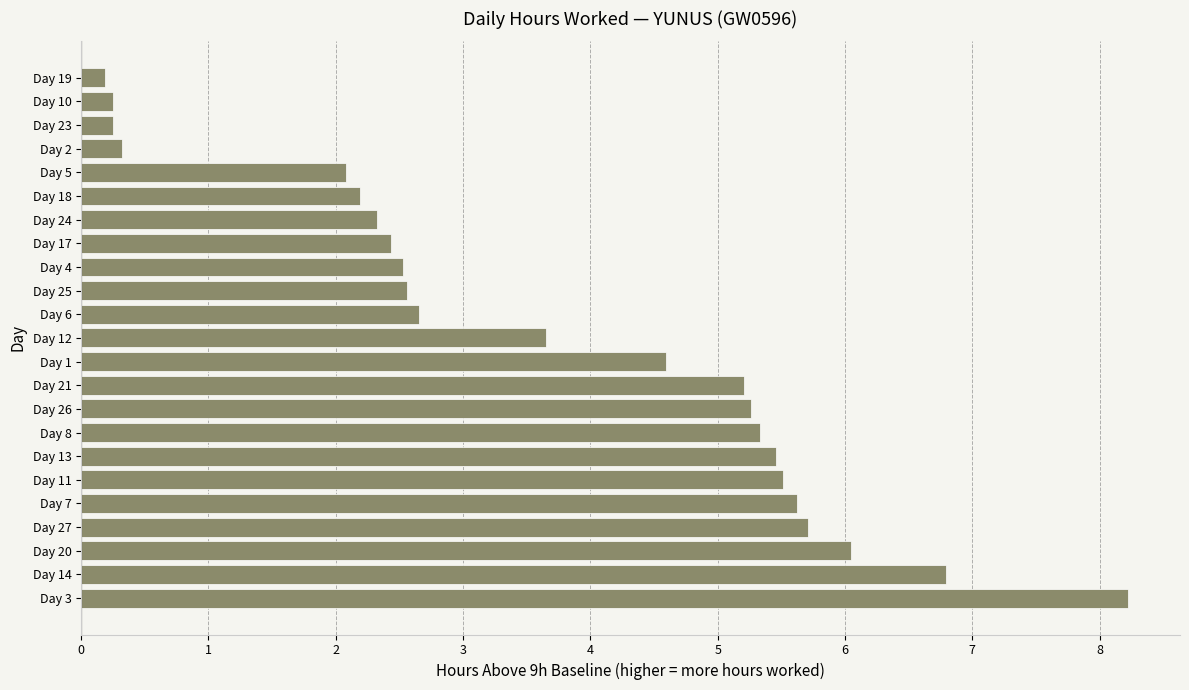

Between Day 25 and Day 3, which is larger?

Day 3